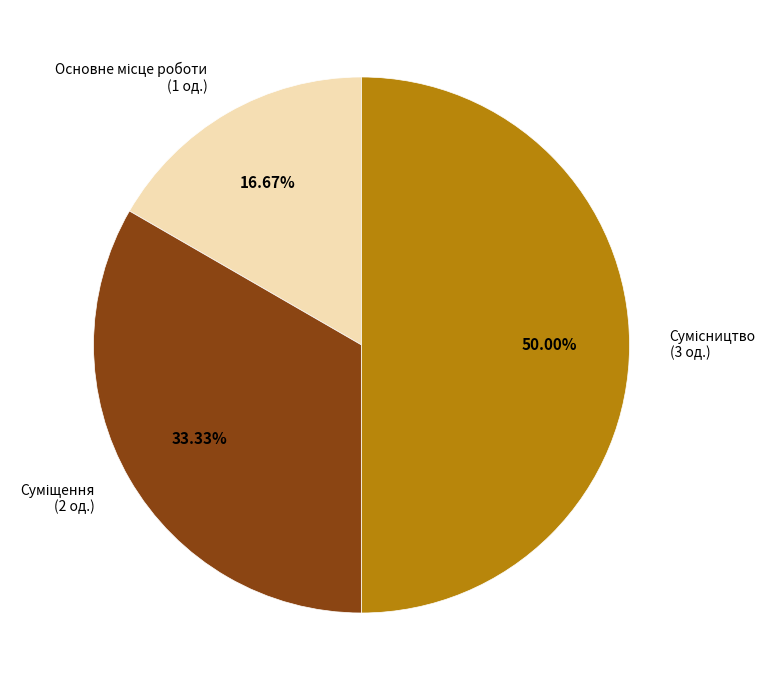

To the nearest percent, what portion does Основне місце роботи represent?

17%